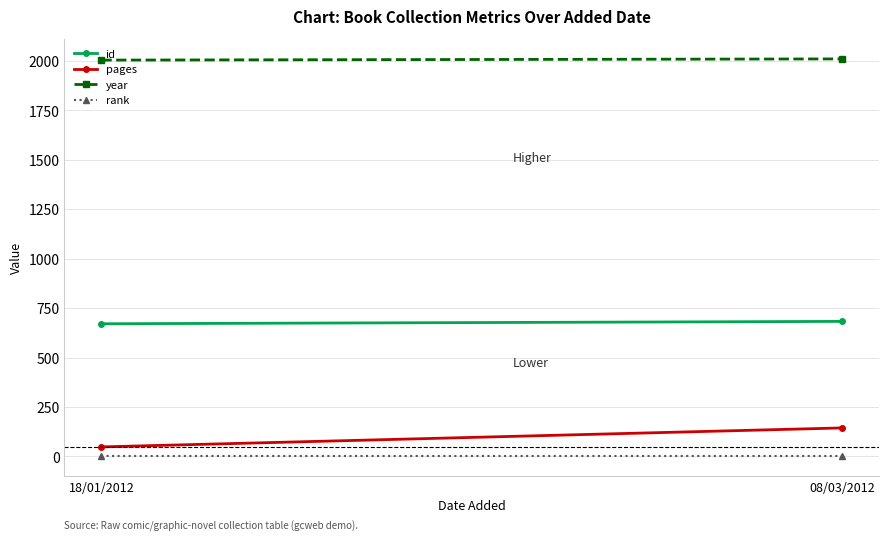

True or false: year has a value of 3297 at 08/03/2012.

False